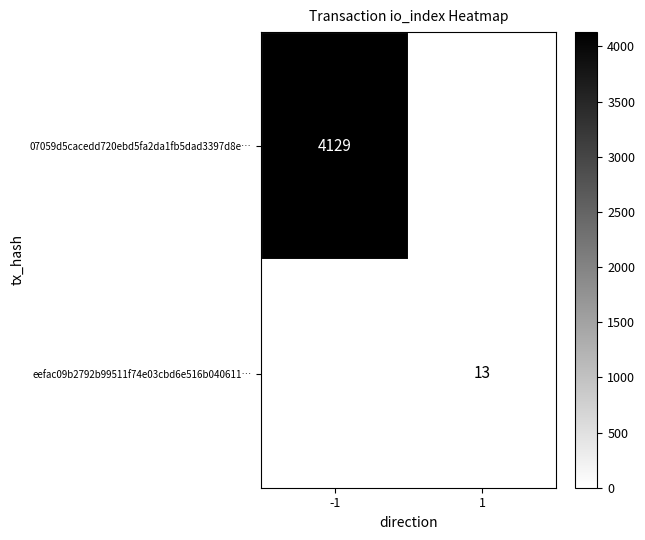

Which category has the lowest value across all series?

1